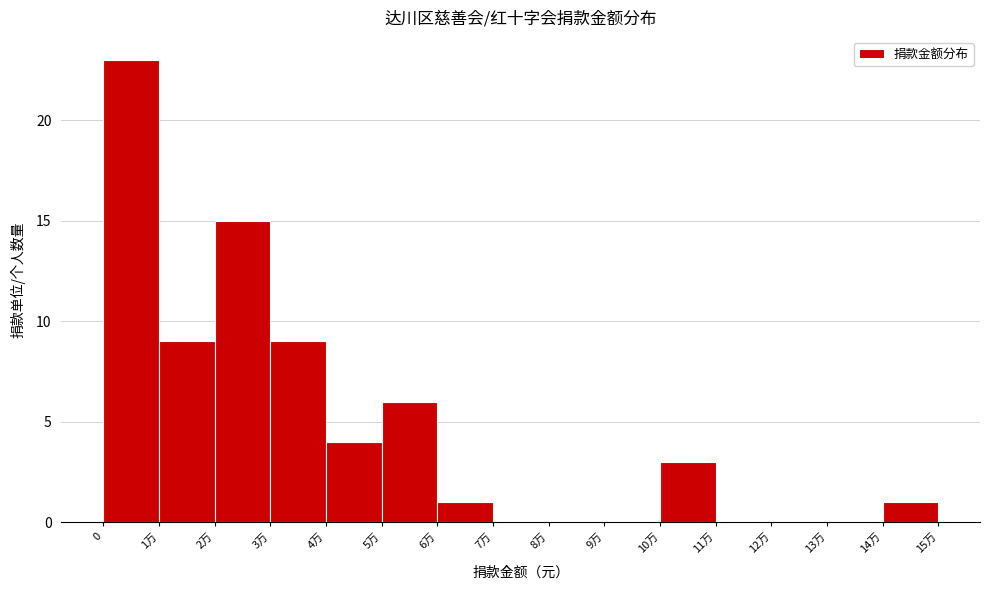

Reading left to right, extract all data points from this chart.

0=23	1万=9	2万=15	3万=9	4万=4	5万=6	6万=1	7万=0	8万=0	9万=0	10万=3	11万=0	12万=0	13万=0	14万=1